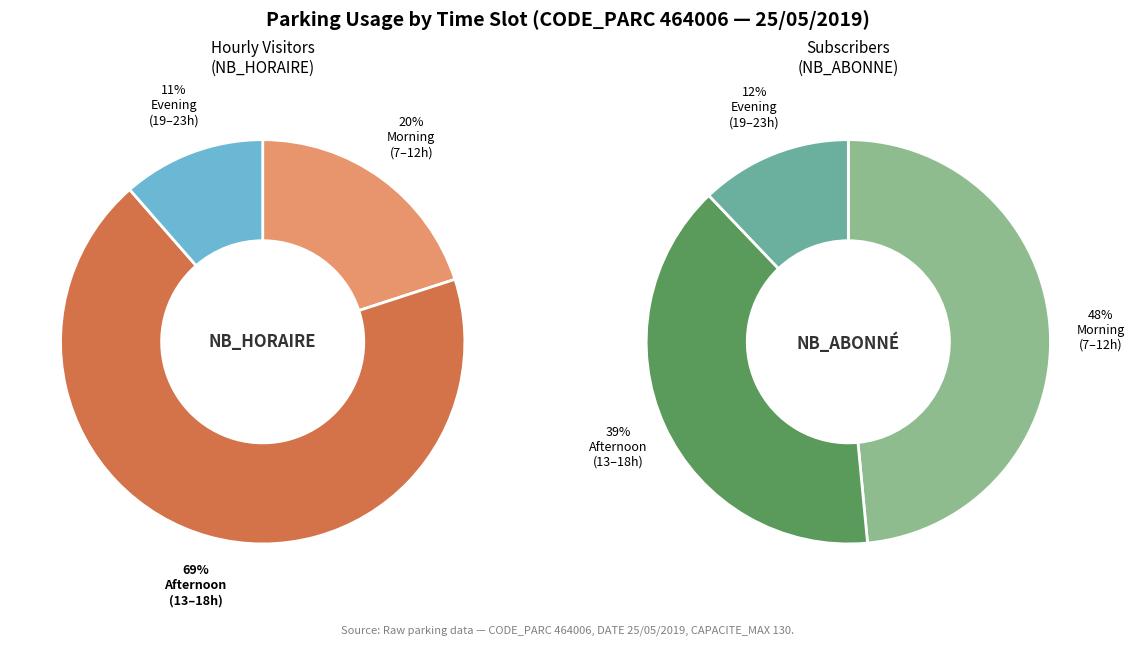

Does 12 account for over 50% of the chart?

No